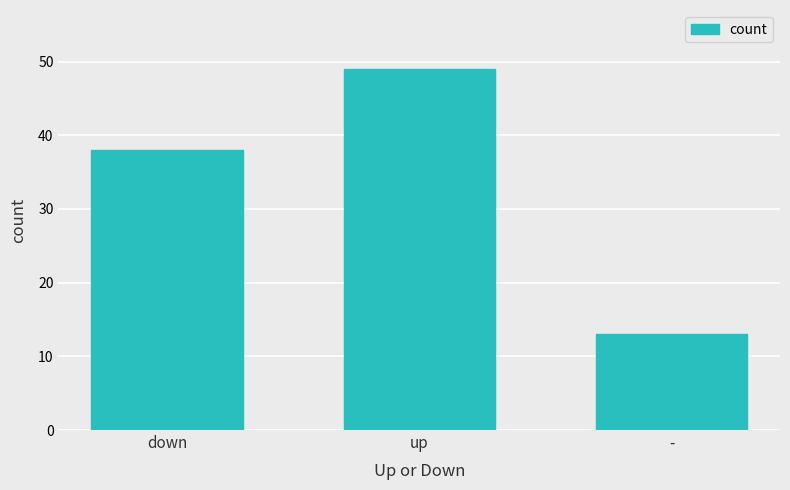

How many data points are less than 38?

1